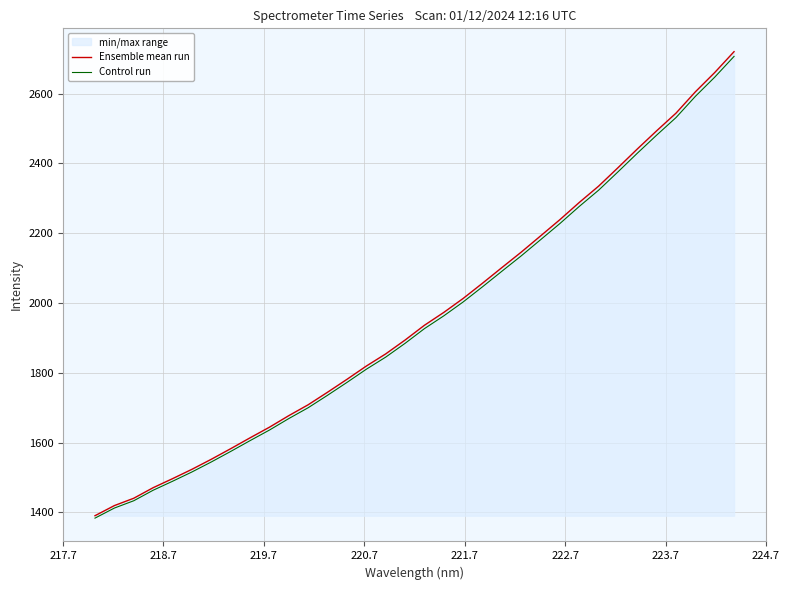

What is the difference between the maximum and minimum values in the Ensemble mean run series?

1330.3